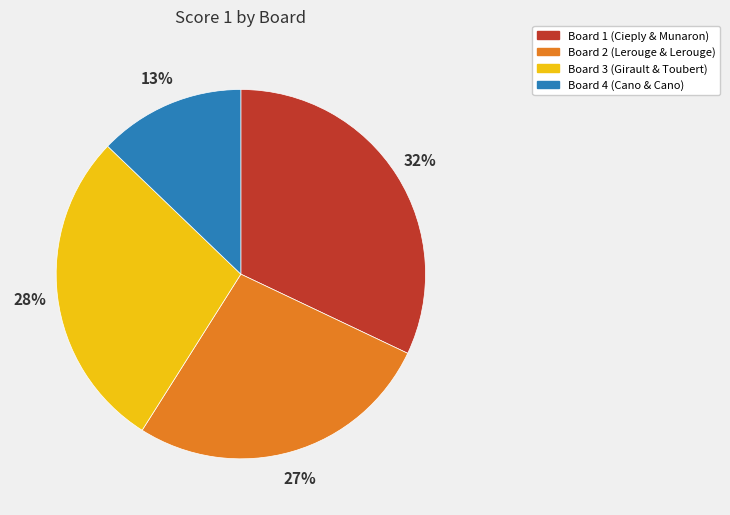

How many slices are in this pie chart?

4